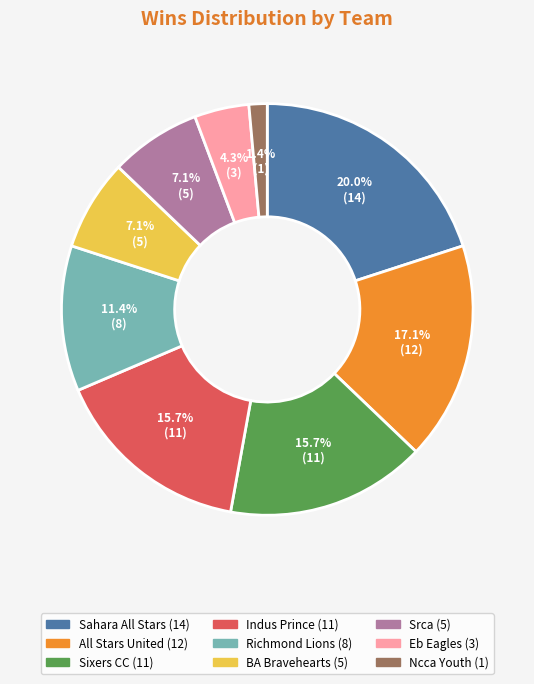

Which slice is the smallest?

Ncca Youth